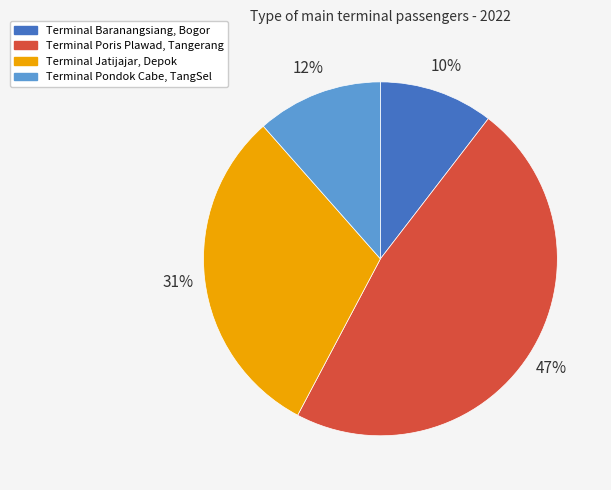

Which has a higher value, Terminal Pondok Cabe, TangSel or Terminal Poris Plawad, Tangerang?

Terminal Poris Plawad, Tangerang